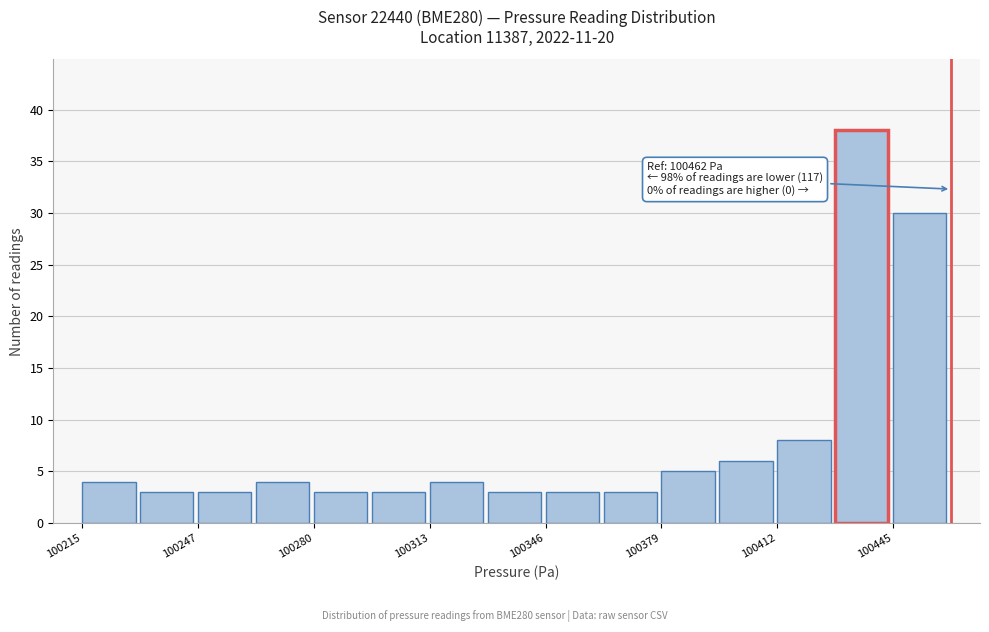

Read against the x-axis, roughly where is the centre of the tallest bar?

100435